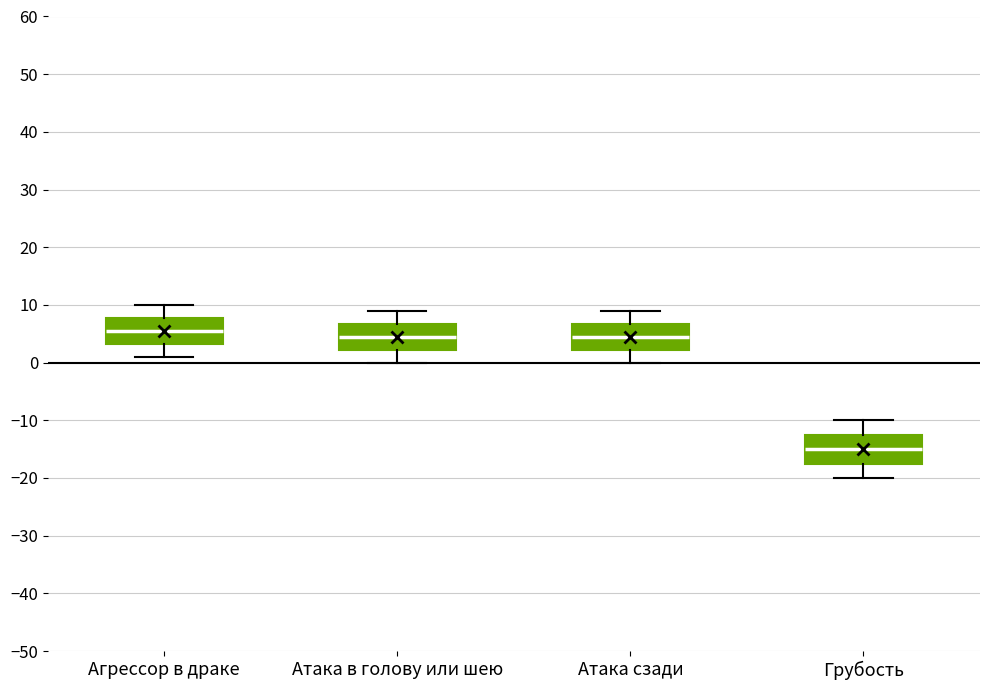

Reading left to right, transcribe this box plot: for each box, give where its median line is, the range the box spans, and where its two whiskers end, as read against the y-axis. The values are not printed on the chart, so give them approximately, as read against the axis.

Агрессор в драке: median 6, box 3 to 8, whiskers 1 to 10
Атака в голову или шею: median 5, box 2 to 7, whiskers 0 to 9
Атака сзади: median 5, box 2 to 7, whiskers 0 to 9
Грубость: median -15, box -17 to -12, whiskers -20 to -10